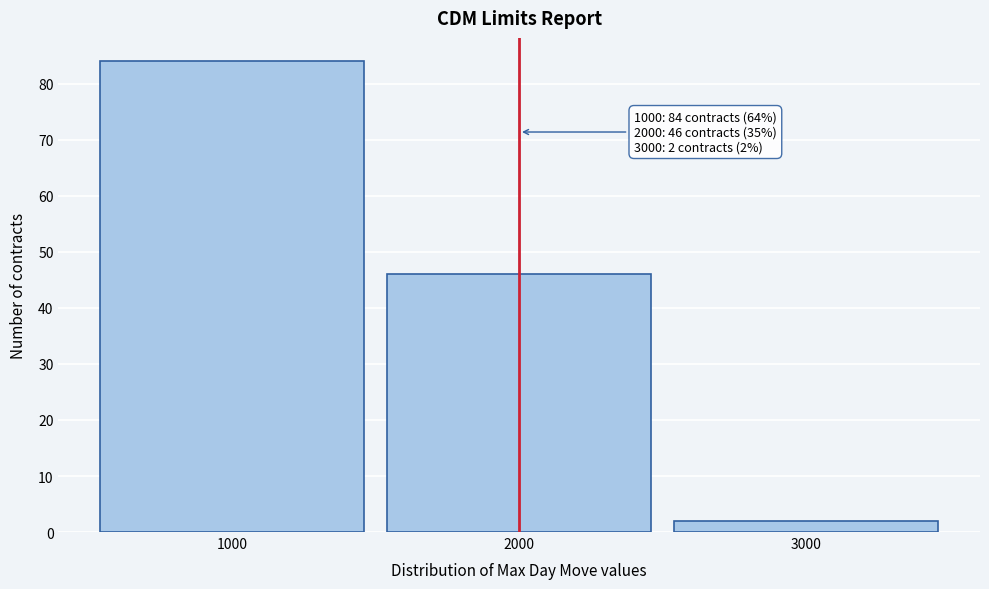

Over which range of the x-axis is the bar tallest?

500 to 1500